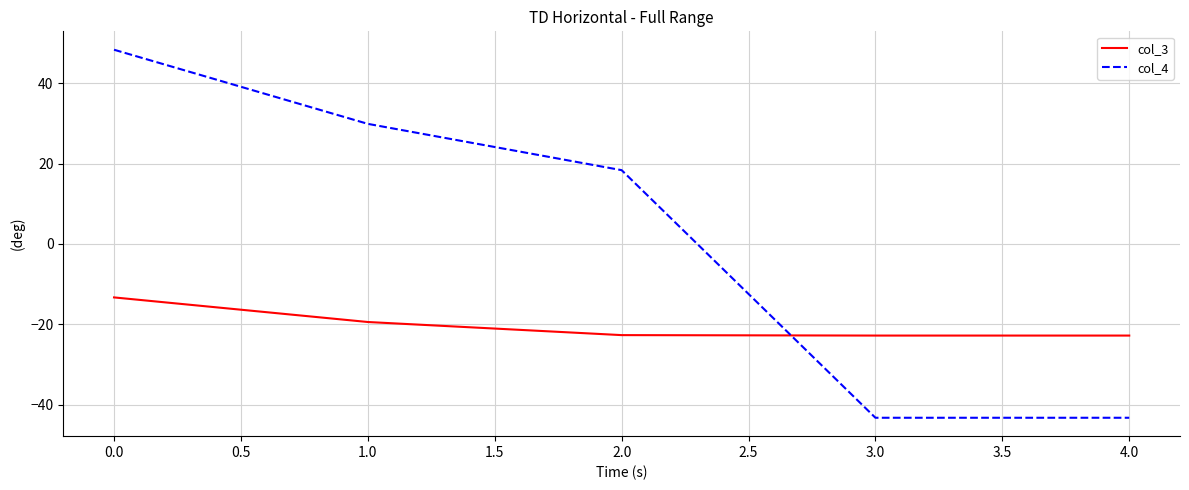

Rank the series by their average value, from highest to lowest.

col_4, col_3